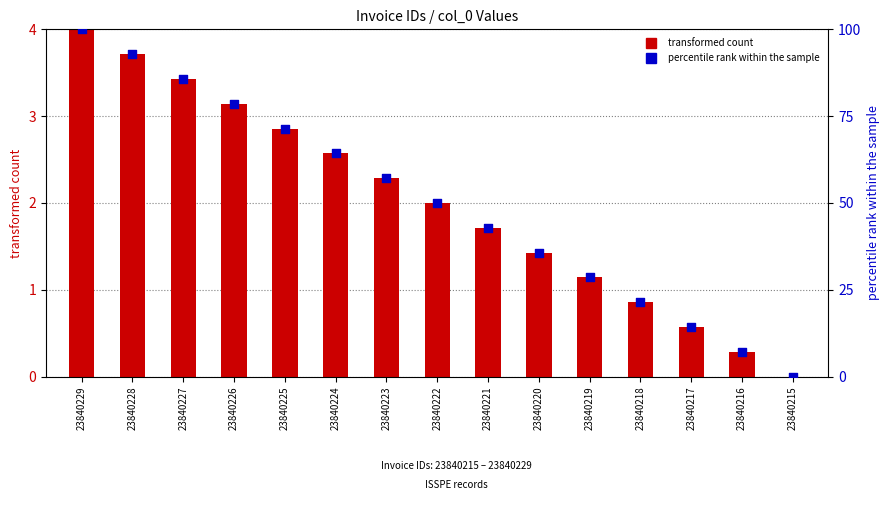

Which series contains the lowest Y value?

transformed count